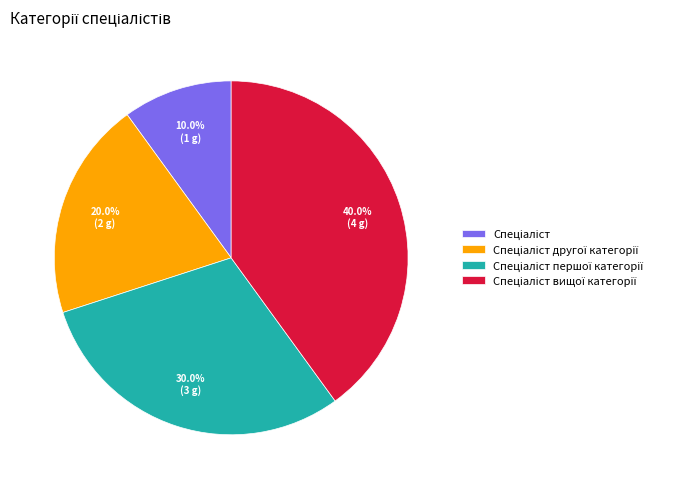

Does any single category account for the majority?

No